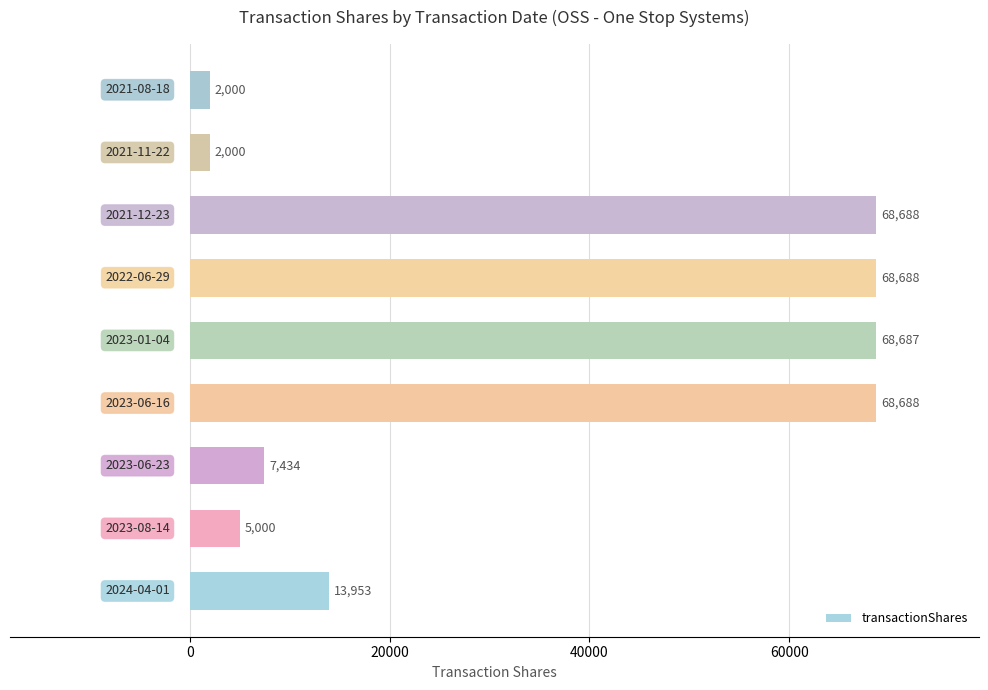

What is the minimum value shown in the chart?

2000